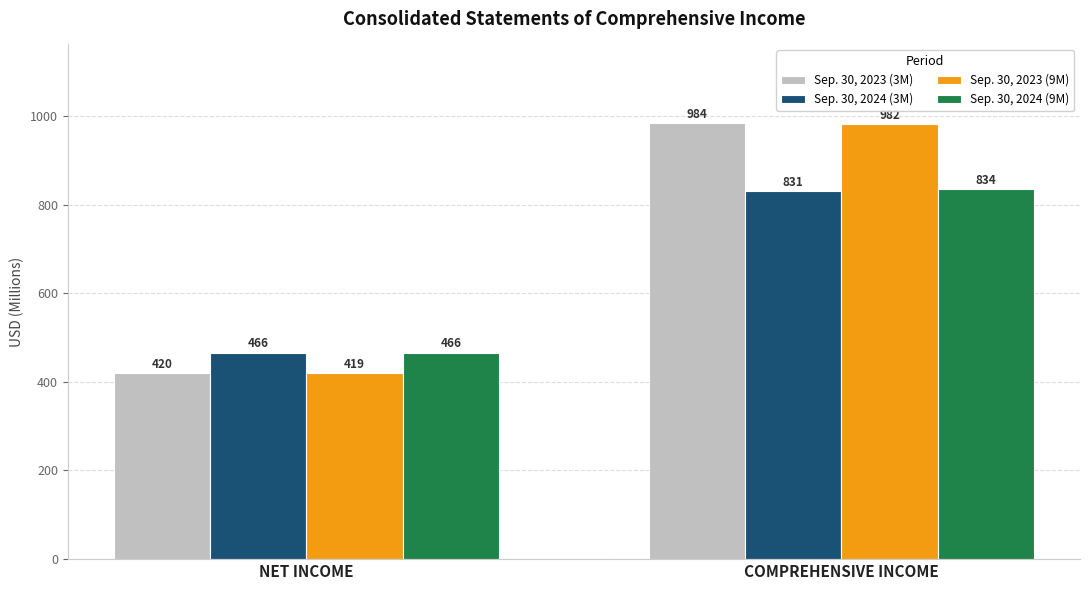

Between NET INCOME and COMPREHENSIVE INCOME, which series saw the biggest shift?

Sep. 30, 2023 (3M)